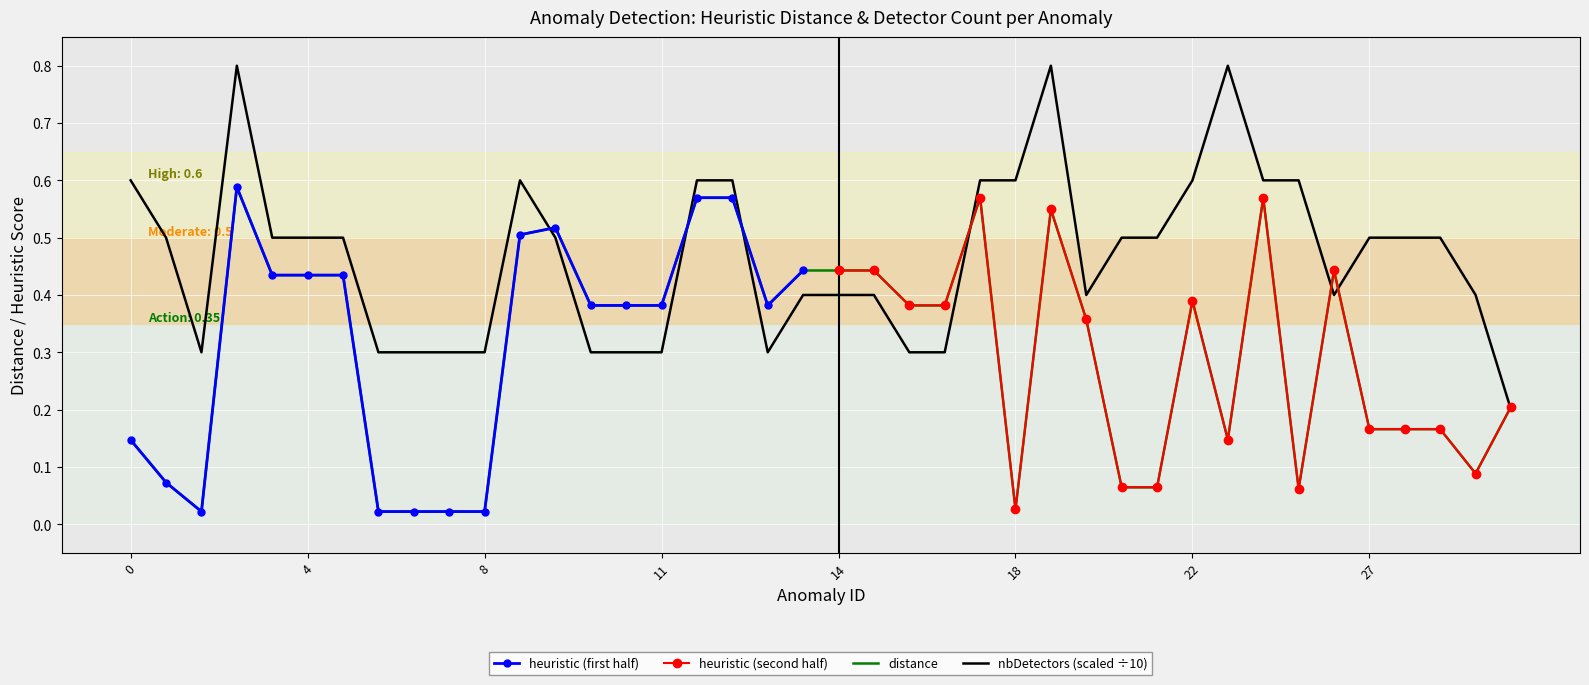

Rank the series at 27 from highest to lowest value.

nbDetectors, heuristic